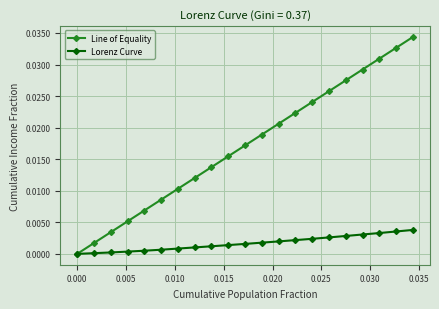

Which series has the largest range (max minus min)?

Line of Equality